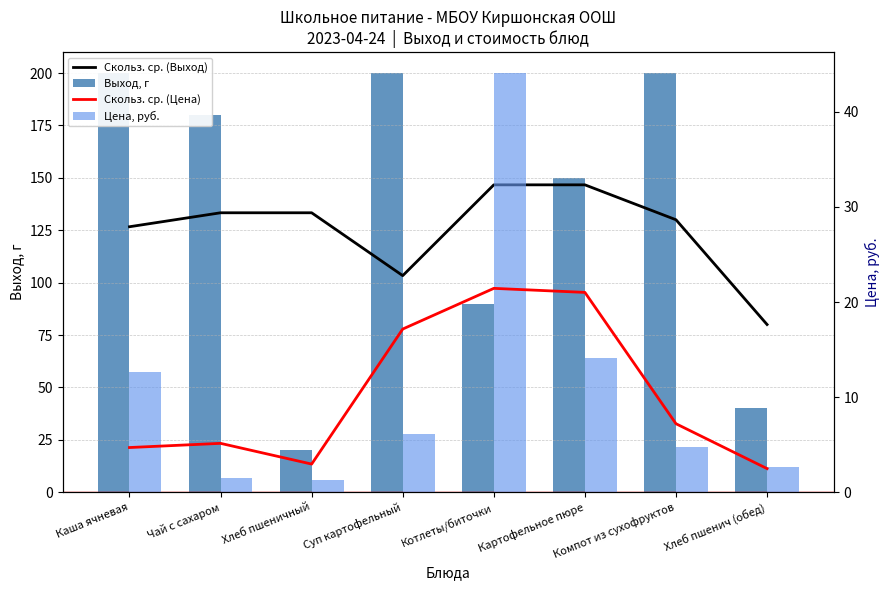

Reading left to right, extract all data points from this chart.

Скольз. ср. (Выход): Каша ячневая=126.7	Чай с сахаром=133.3	Хлеб пшеничный=133.3	Суп картофельный=103.3	Котлеты/биточки=146.7	Картофельное пюре=146.7	Компот из сухофруктов=130.0	Хлеб пшенич (обед)=80.0
Выход, г: Каша ячневая=200.0	Чай с сахаром=180.0	Хлеб пшеничный=20.0	Суп картофельный=200.0	Котлеты/биточки=90.0	Картофельное пюре=150.0	Компот из сухофруктов=200.0	Хлеб пшенич (обед)=40.0
Скольз. ср. (Цена): Каша ячневая=4.7	Чай с сахаром=5.1	Хлеб пшеничный=3.0	Суп картофельный=17.2	Котлеты/биточки=21.4	Картофельное пюре=21.0	Компот из сухофруктов=7.2	Хлеб пшенич (обед)=2.5
Цена, руб.: Каша ячневая=12.6	Чай с сахаром=1.5	Хлеб пшеничный=1.3	Суп картофельный=6.1	Котлеты/биточки=44.1	Картофельное пюре=14.2	Компот из сухофруктов=4.8	Хлеб пшенич (обед)=2.6